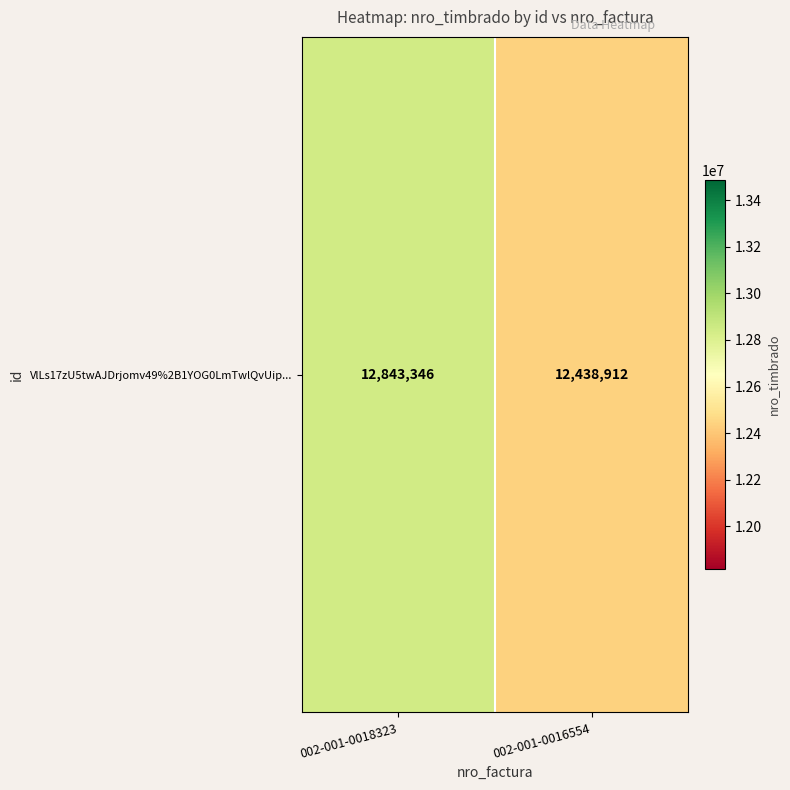

What is the change in value from 002-001-0018323 to 002-001-0016554?

-404434